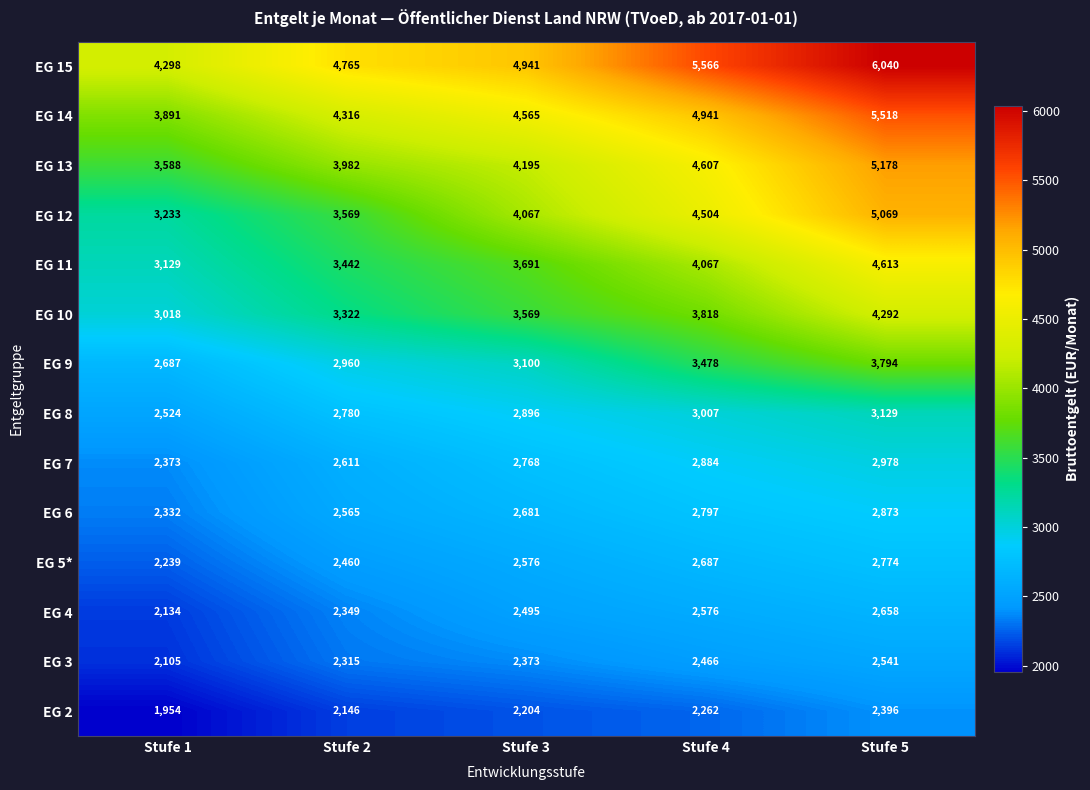

Between Stufe 1 and Stufe 4, which series saw the biggest shift?

EG 12